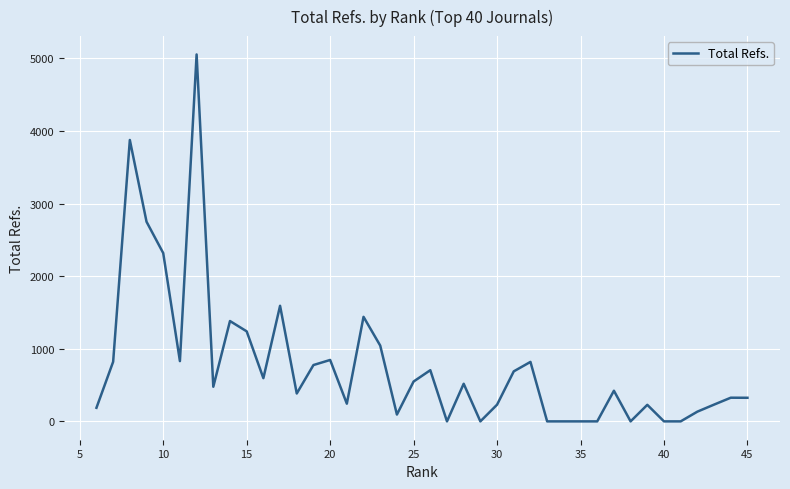

Count the number of values greater than 477.

19